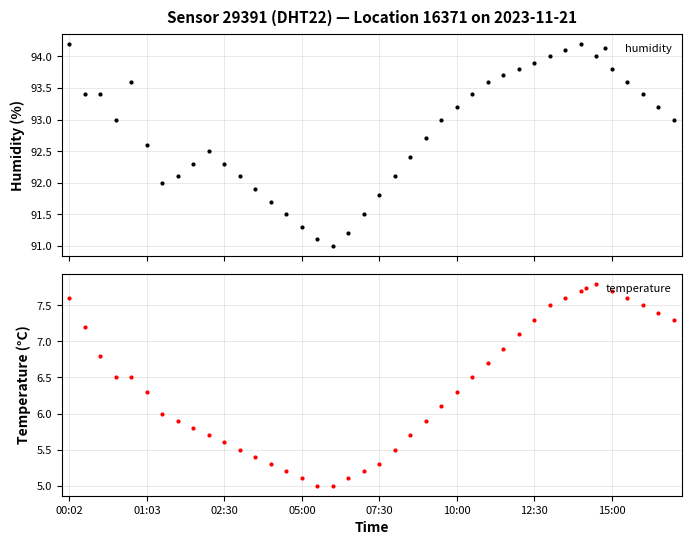

What is the maximum value for humidity?

94.2